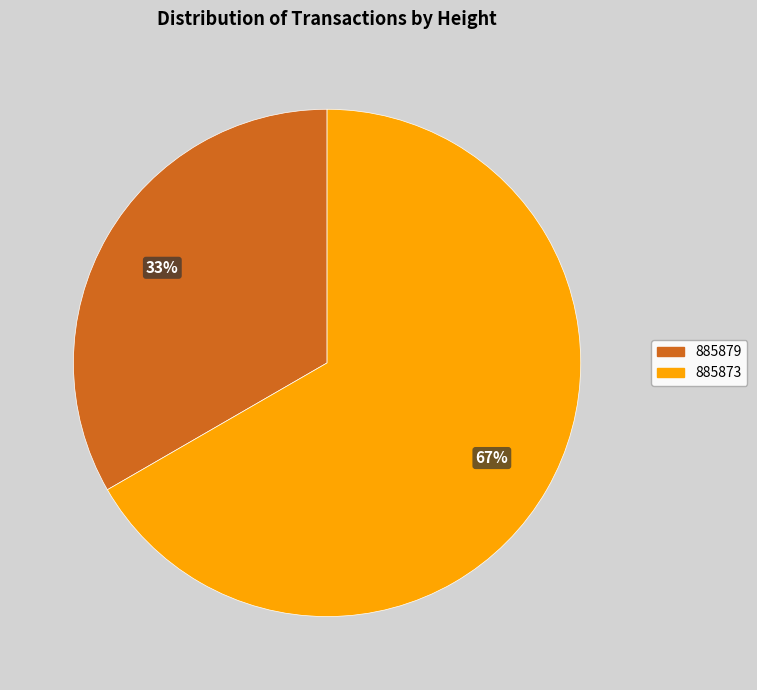

True or false: 885879 accounts for 33% of the total.

True